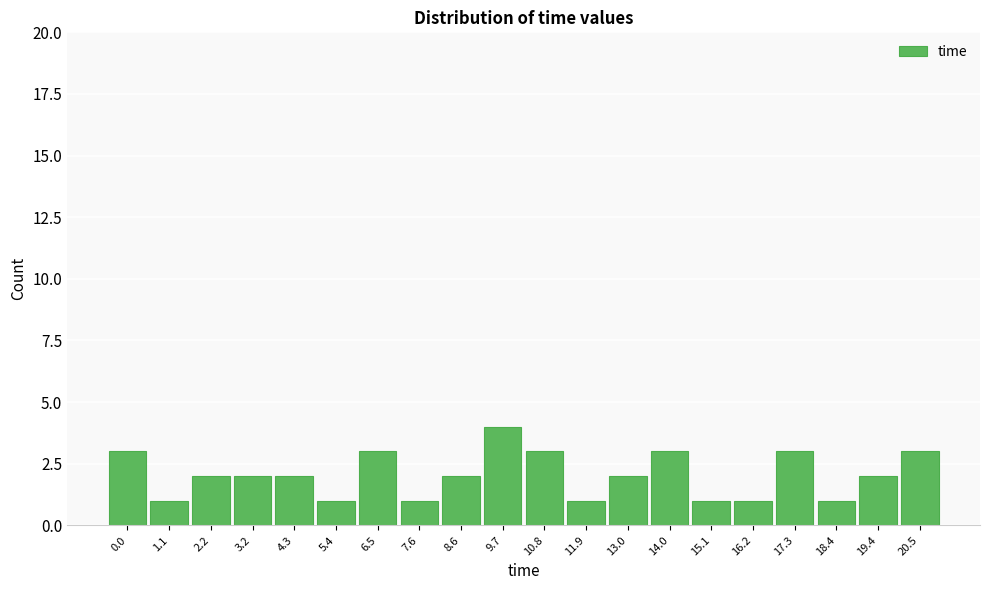

Reading right to left, list all the values displayed in this chart.

3	2	1	3	1	1	3	2	1	3	4	2	1	3	1	2	2	2	1	3